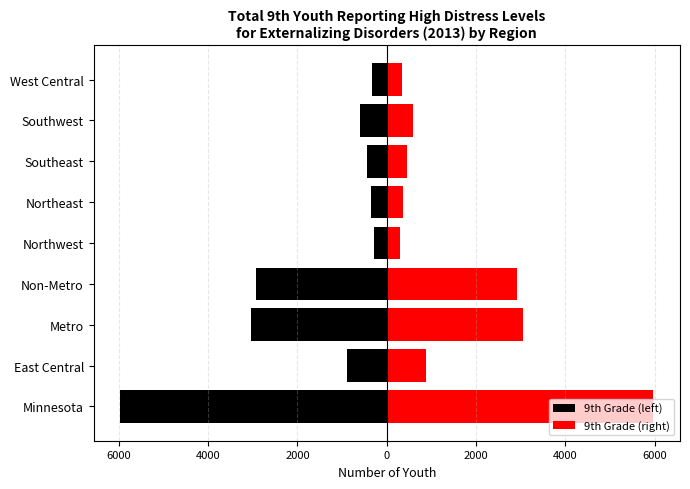

Which series has the largest range (max minus min)?

9th Grade (left)